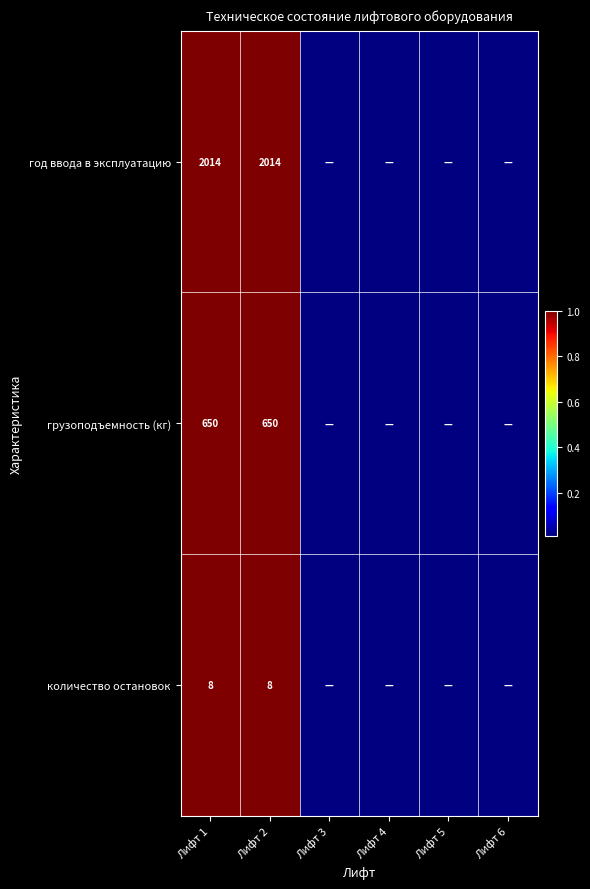

Rank the series at Лифт 2 from highest to lowest value.

год ввода в эксплуатацию, грузоподъемность (кг), количество остановок